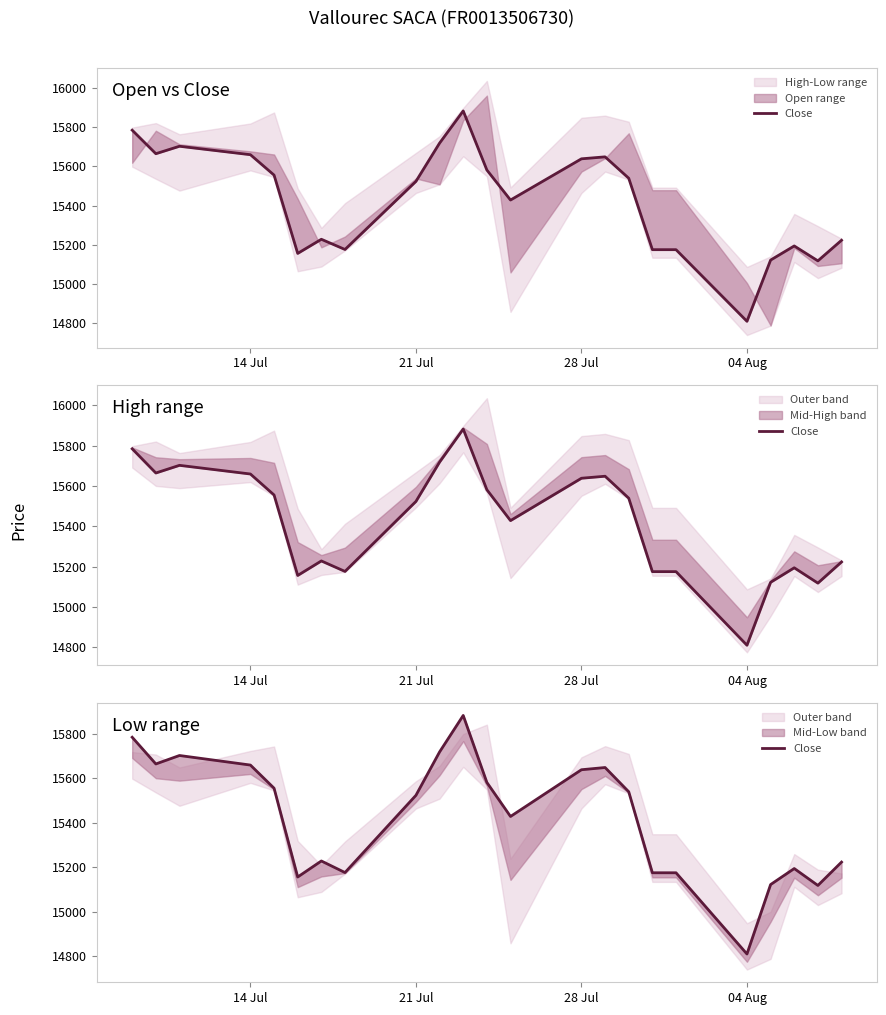

Does the chart have visible grid lines?

No